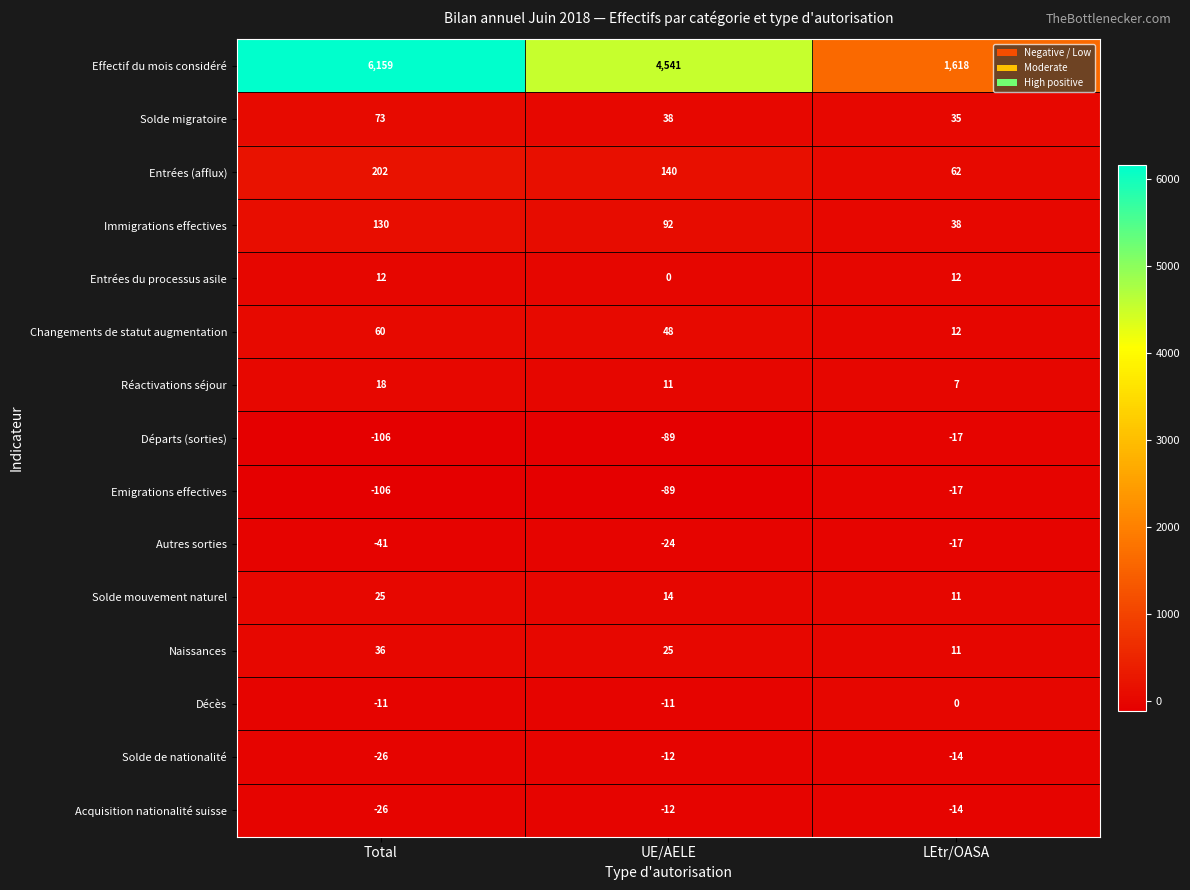

Which label corresponds to the largest value in the chart?

Total